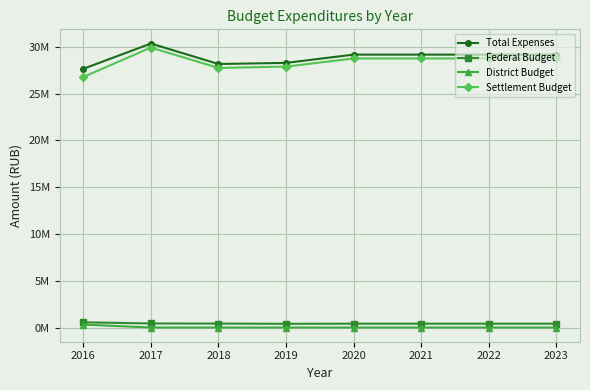

Reading left to right, transcribe all the data shown in this chart.

Total Expenses: 2016=27663933.6	2017=30368701.4	2018=28180300.0	2019=28299100.0	2020=29184300.0	2021=29184300.0	2022=29184300.0	2023=29184300.0
Federal Budget: 2016=557800.0	2017=433797.0	2018=421600.0	2019=397700.0	2020=411000.0	2021=411000.0	2022=411000.0	2023=411000.0
District Budget: 2016=314600.0	2017=0.0	2018=0.0	2019=0.0	2020=0.0	2021=0.0	2022=0.0	2023=0.0
Settlement Budget: 2016=26791533.6	2017=29934904.4	2018=27758700.0	2019=27901400.0	2020=28773300.0	2021=28773300.0	2022=28773300.0	2023=28773300.0